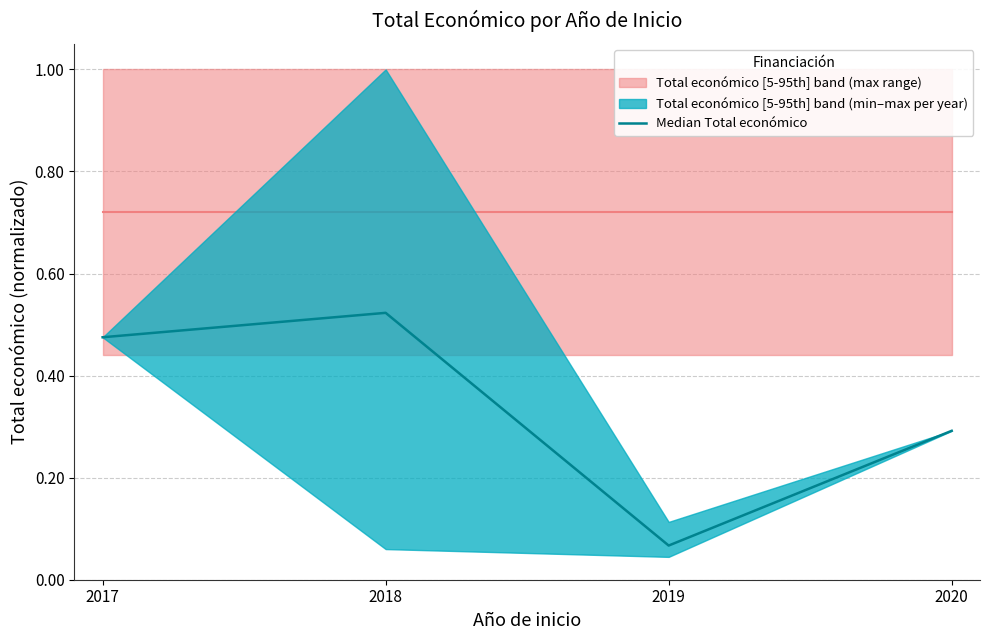

What is the value of the 1st point from the left?

0.5